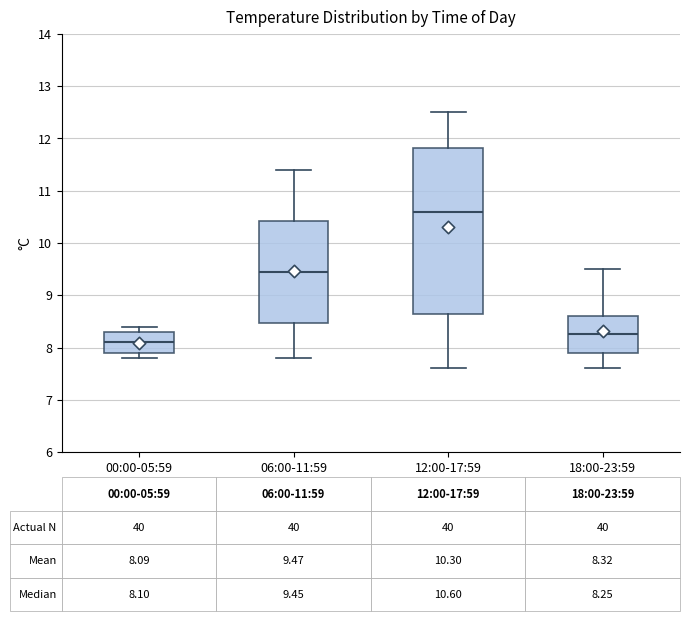

Which box's median line is the lowest?

00:00-05:59